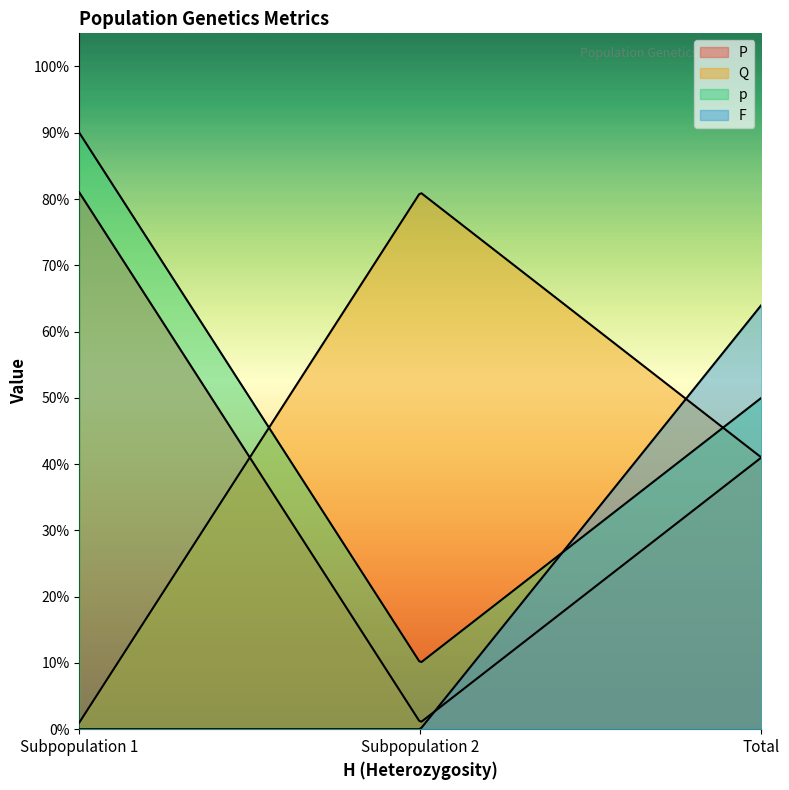

Does the chart display data point markers on the line(s)?

No